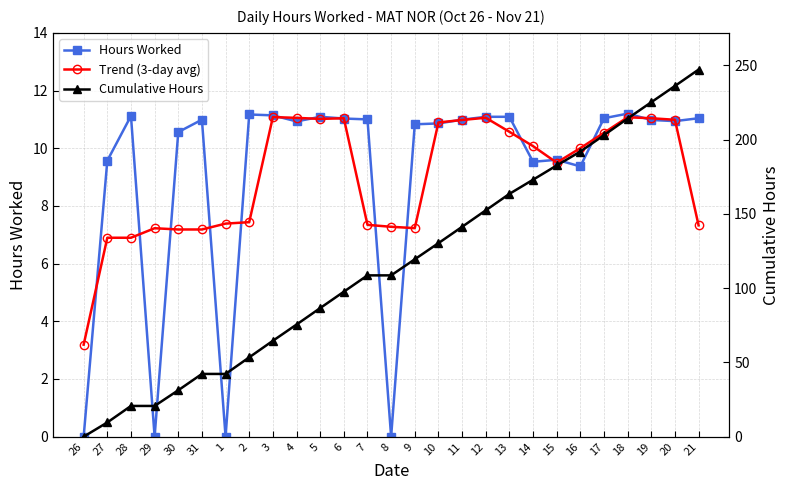

True or false: Cumulative Hours and Hours Worked intersect in this chart.

False